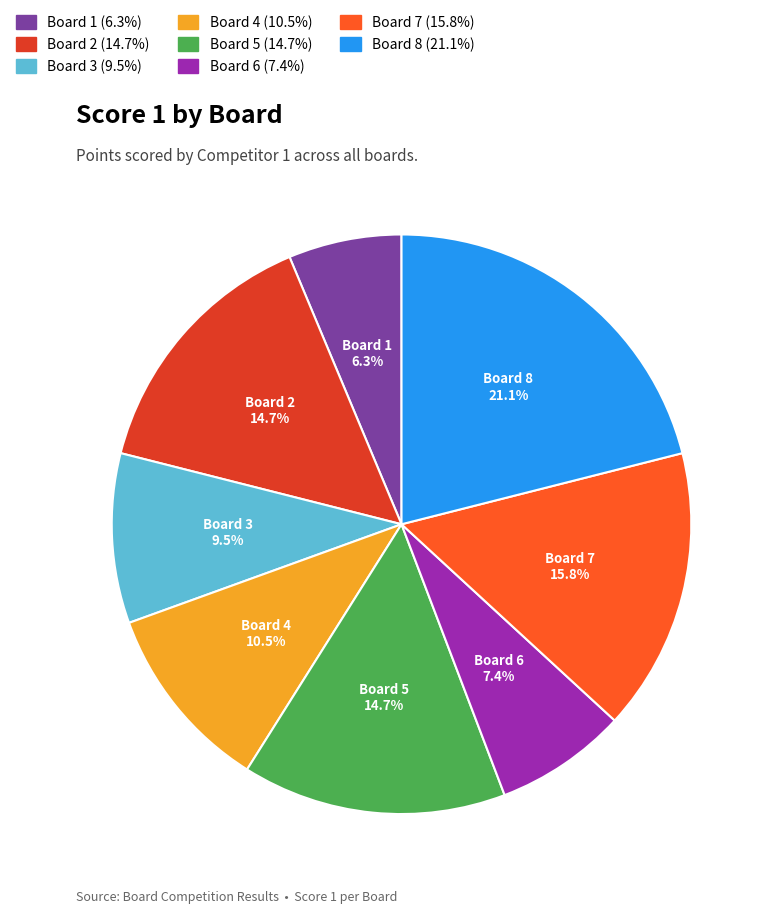

What percentage is NOT represented by Board 5?

85.3%